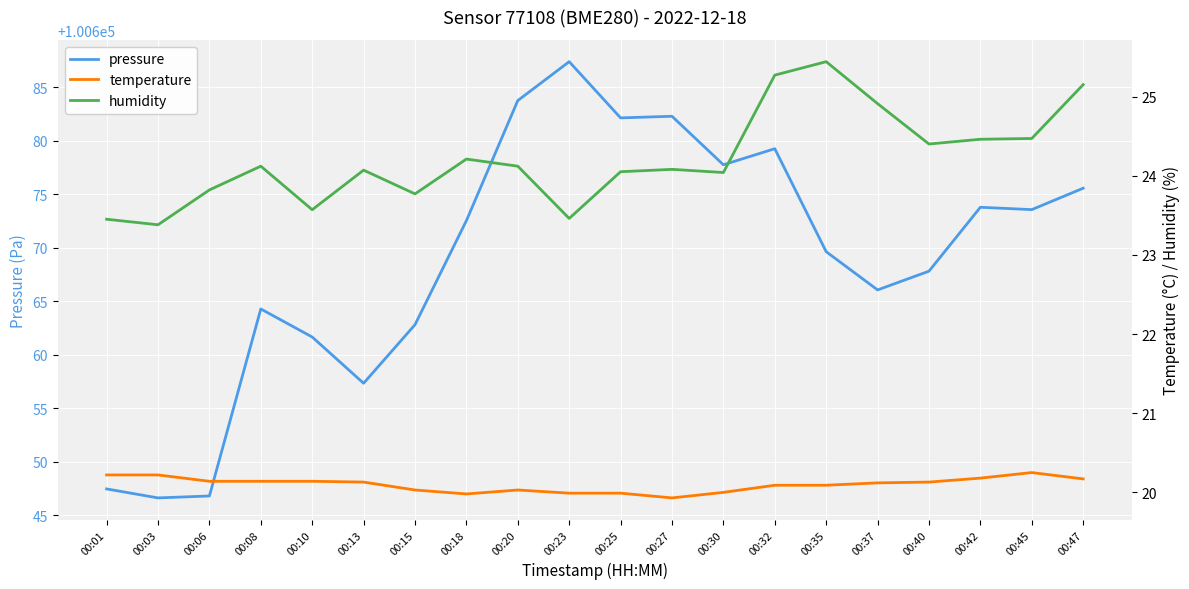

What is the value of the humidity point at the 7th from the left?

23.8